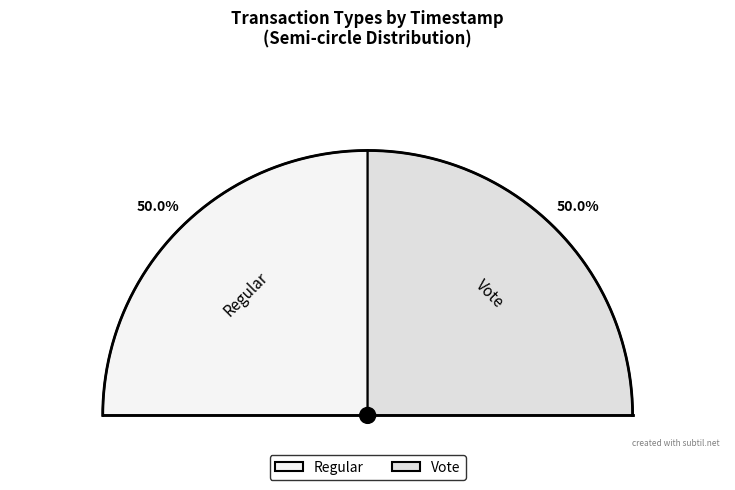

Is it true that Vote is 50% of the pie?

True